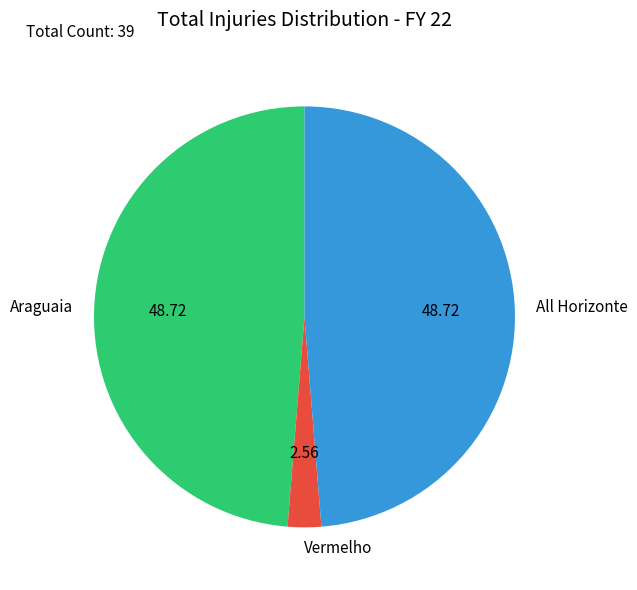

Do All Horizonte and Vermelho together represent more than half of the pie?

Yes